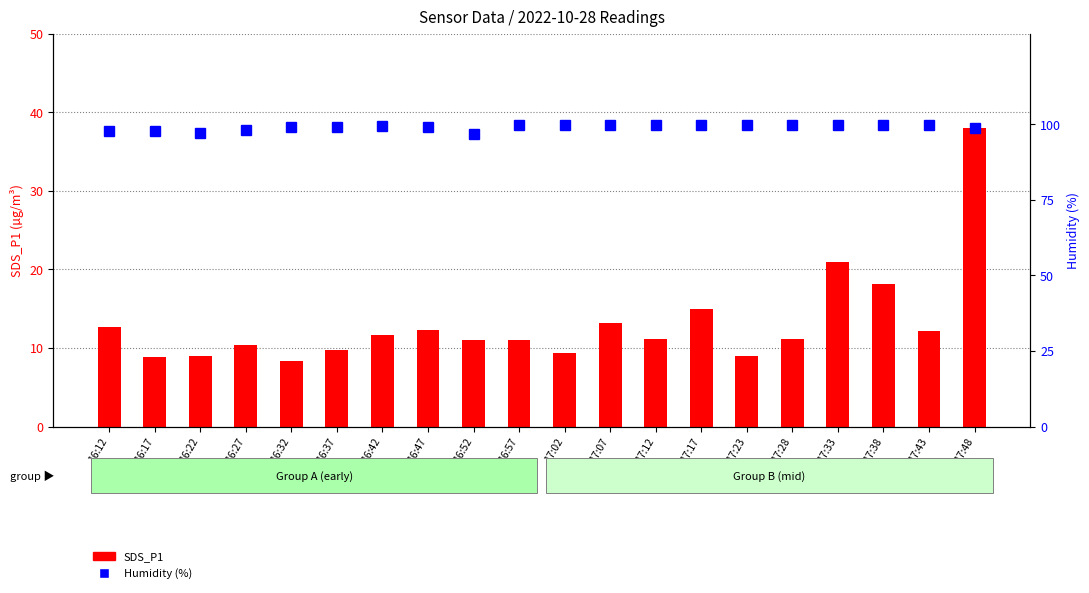

What position from the right is 17:17?

7